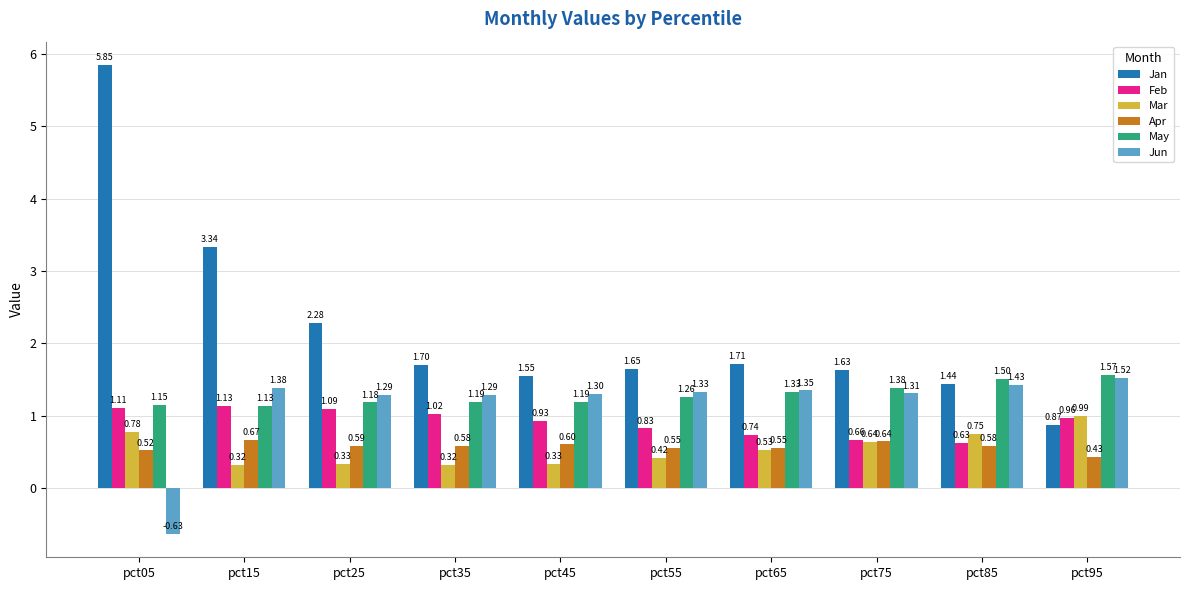

The value of Jan at pct65 is 1.7. True or false?

True